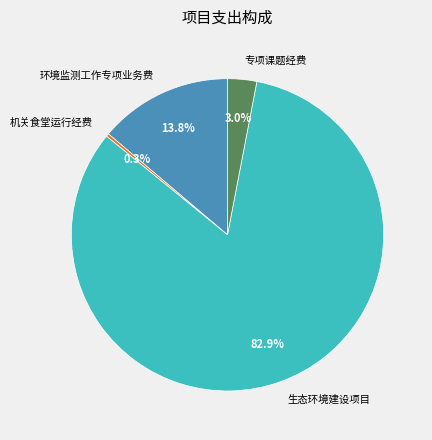

Which has a higher value, 环境监测工作专项业务费 or 机关食堂运行经费?

环境监测工作专项业务费